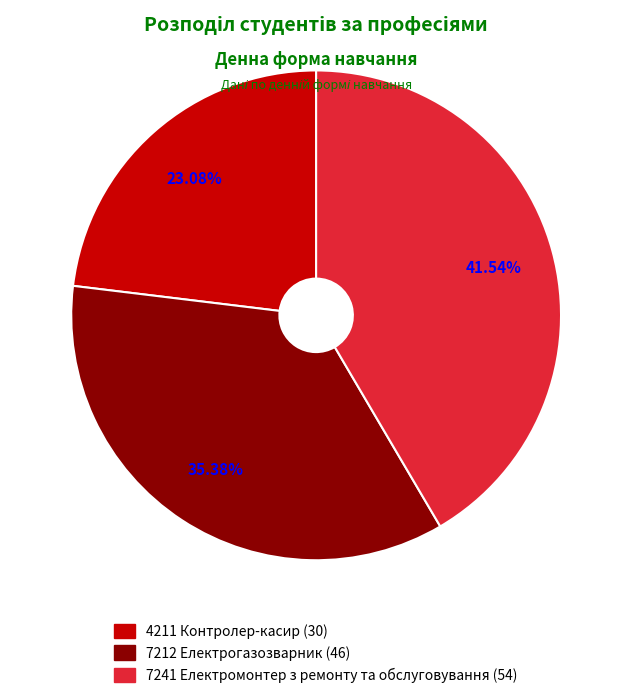

Count the number of slices in the pie.

3